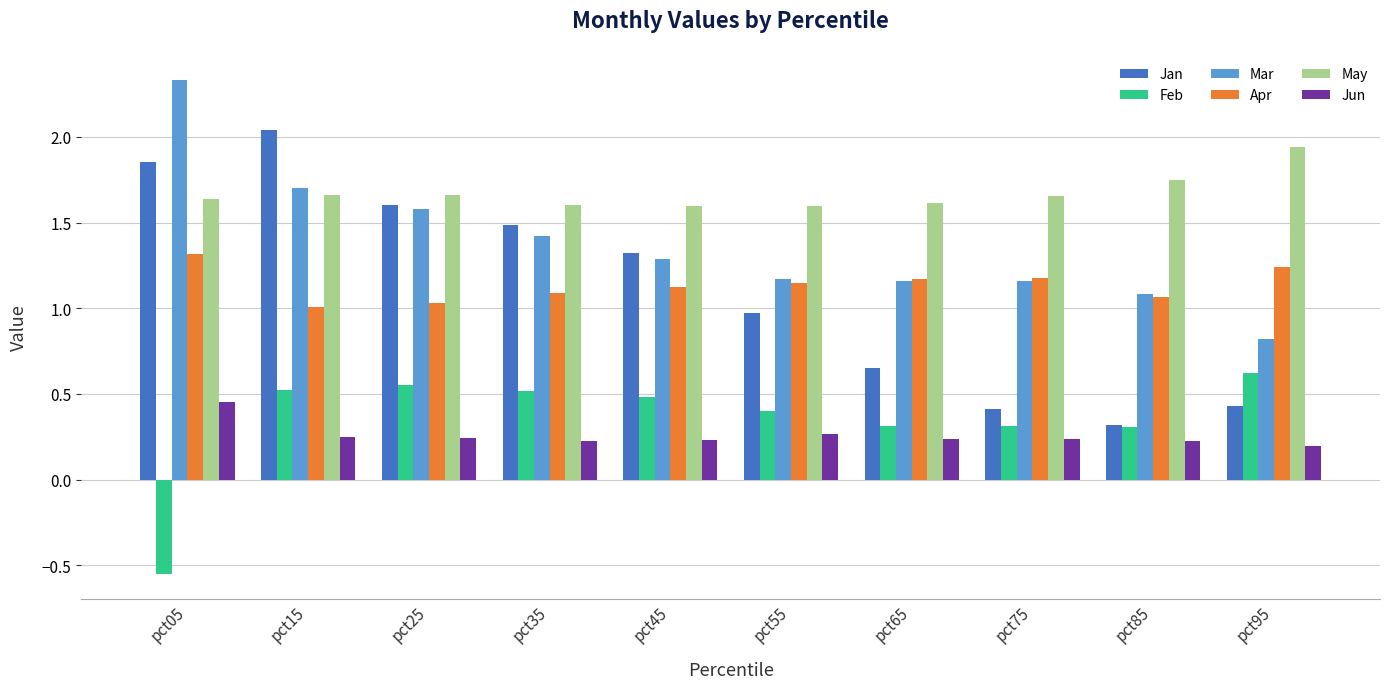

What is the highest value of the Apr series?

1.3